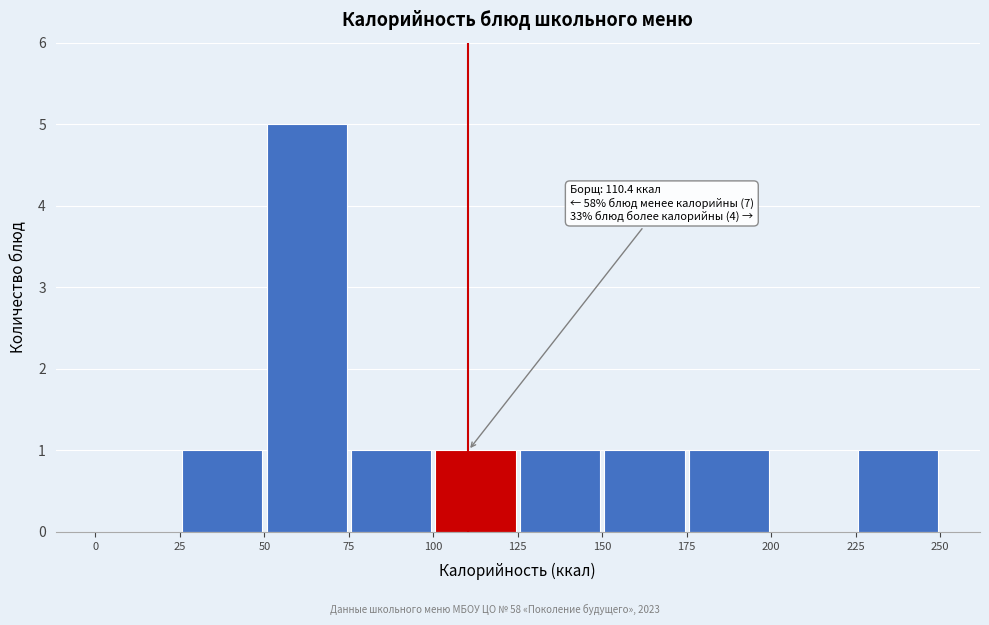

Over which range of the x-axis is the bar tallest?

50 to 75